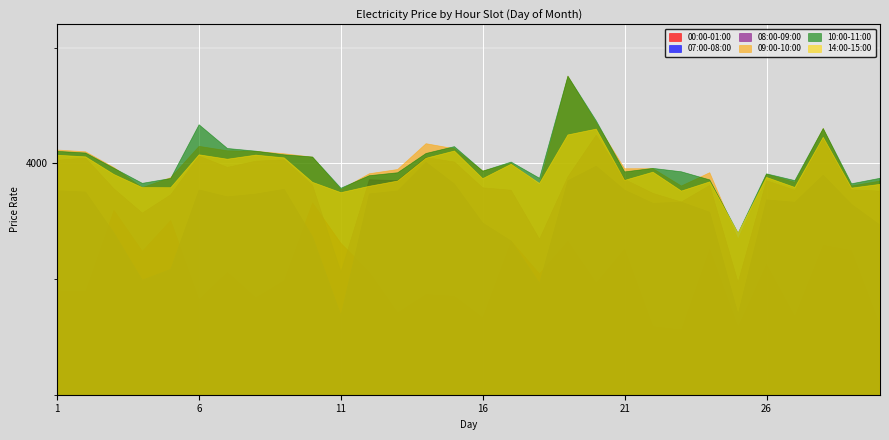

What is the smallest value displayed?

3280.9